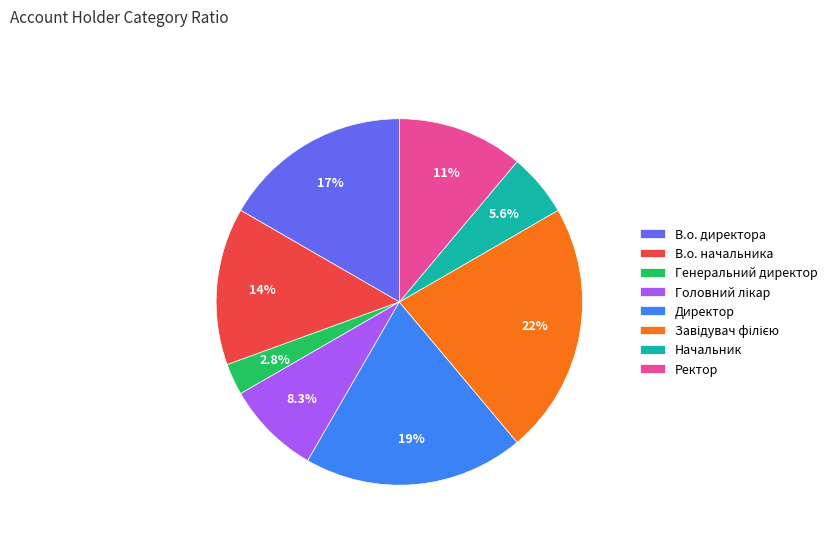

Between Директор and В.о. начальника, which is larger?

Директор